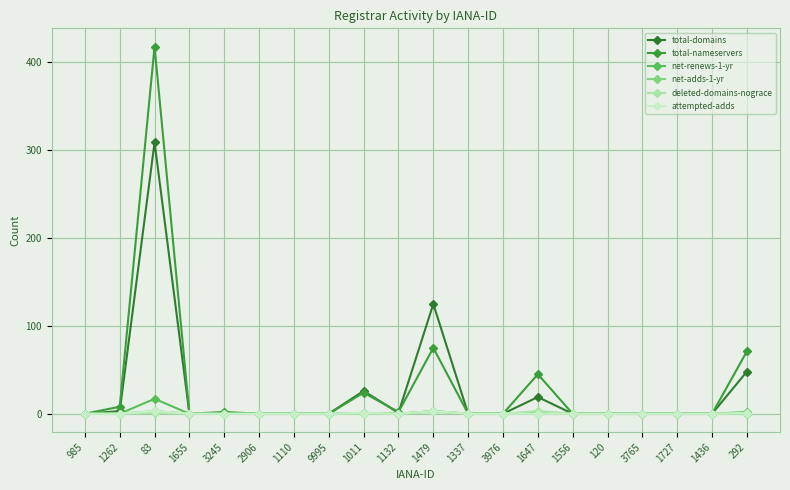

How many data points does each series have?

20